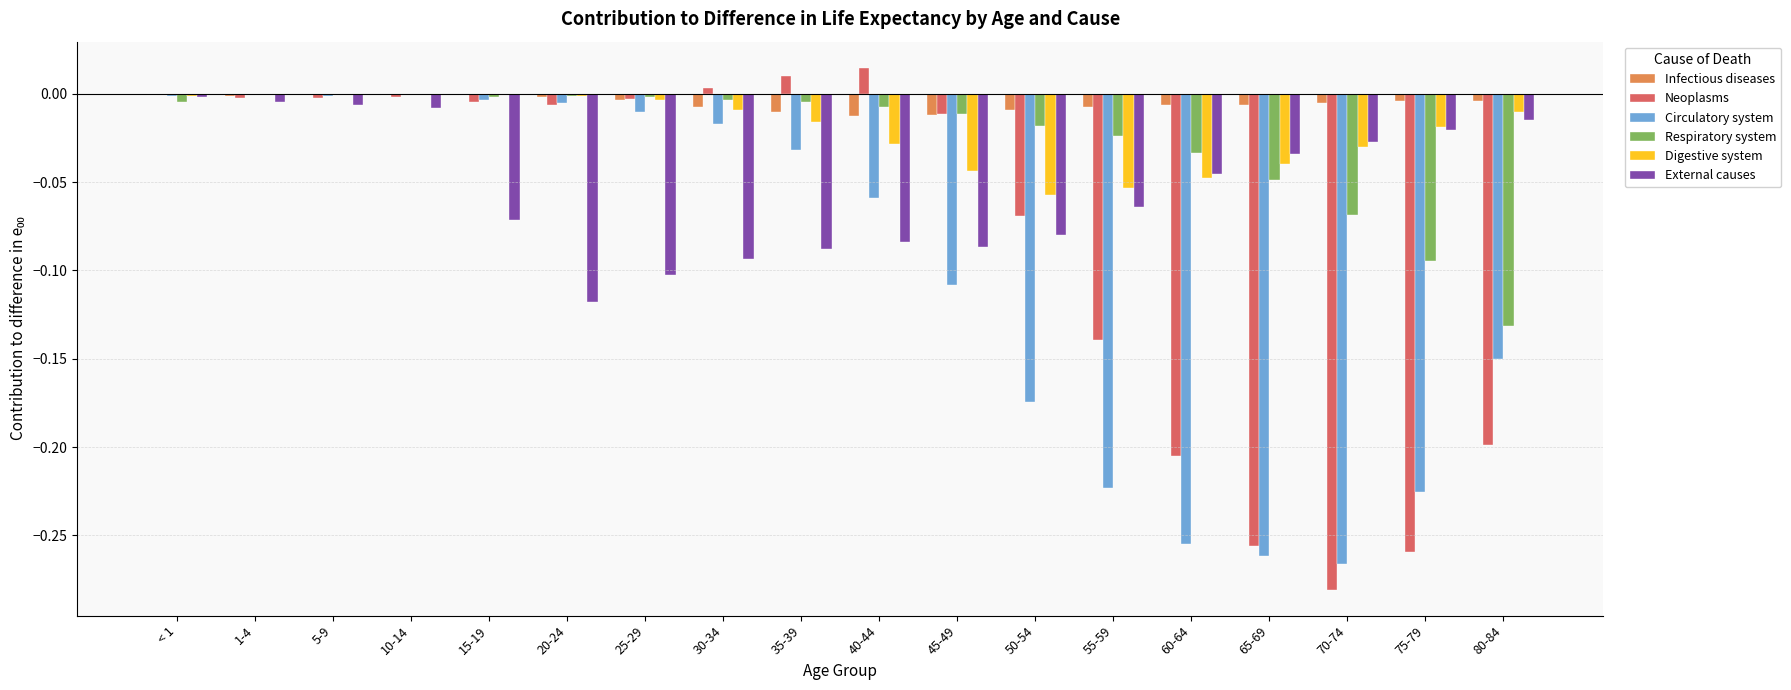

Between 15-19 and 45-49, which series saw the biggest shift?

Circulatory system